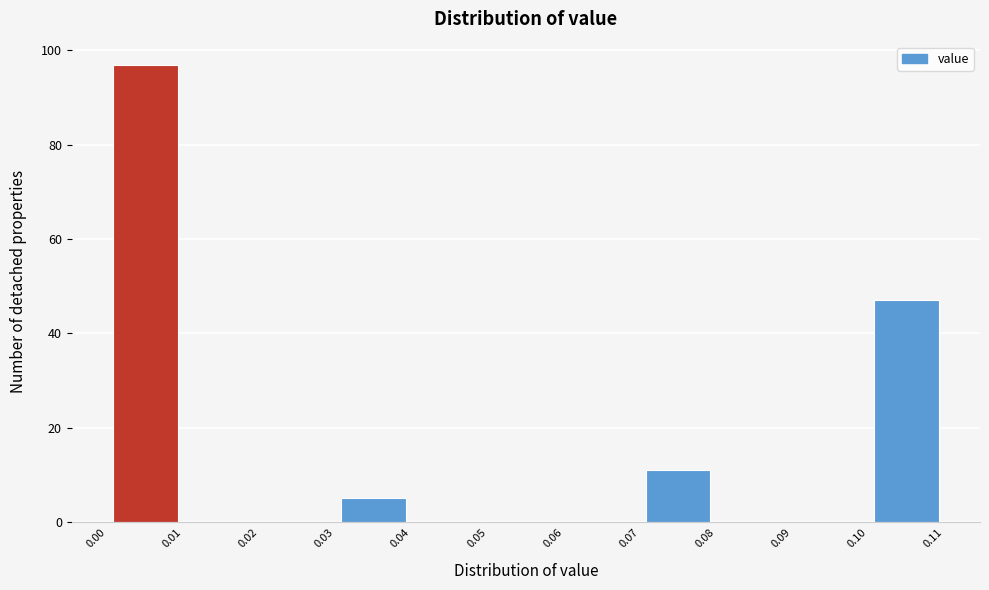

What is the height of the bar covering 0.10 to 0.11 on the x-axis? The values are not printed on the chart, so give them approximately, as read against the axis.

48